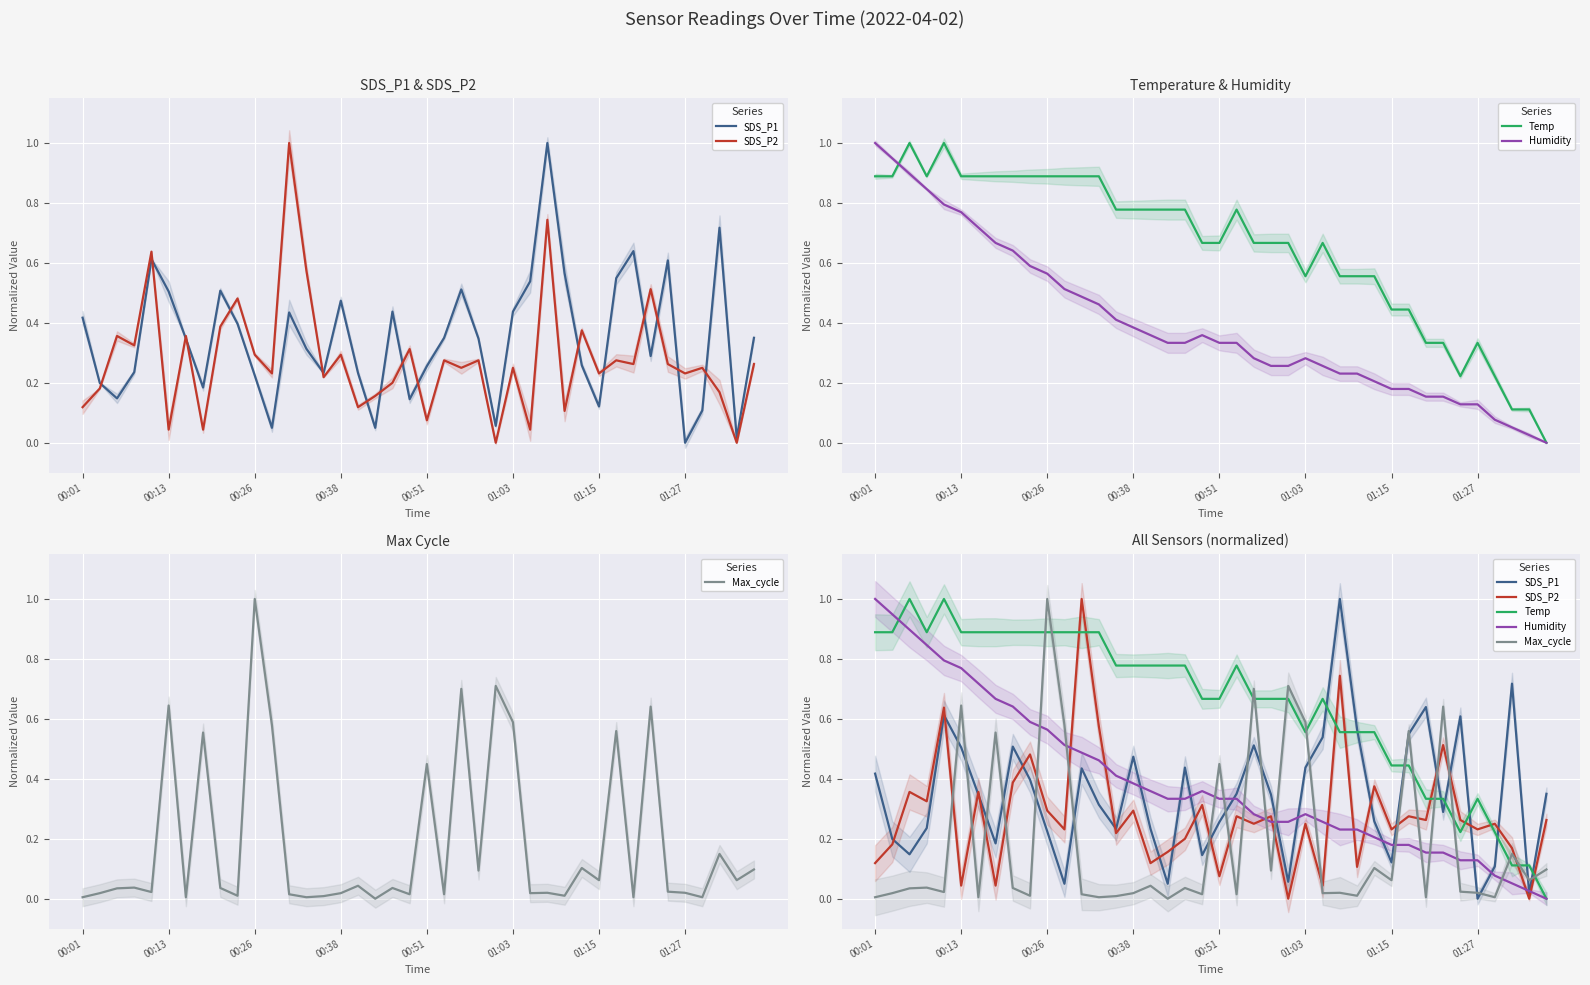

The Temp series shows 0.1 at 36. True or false?

False